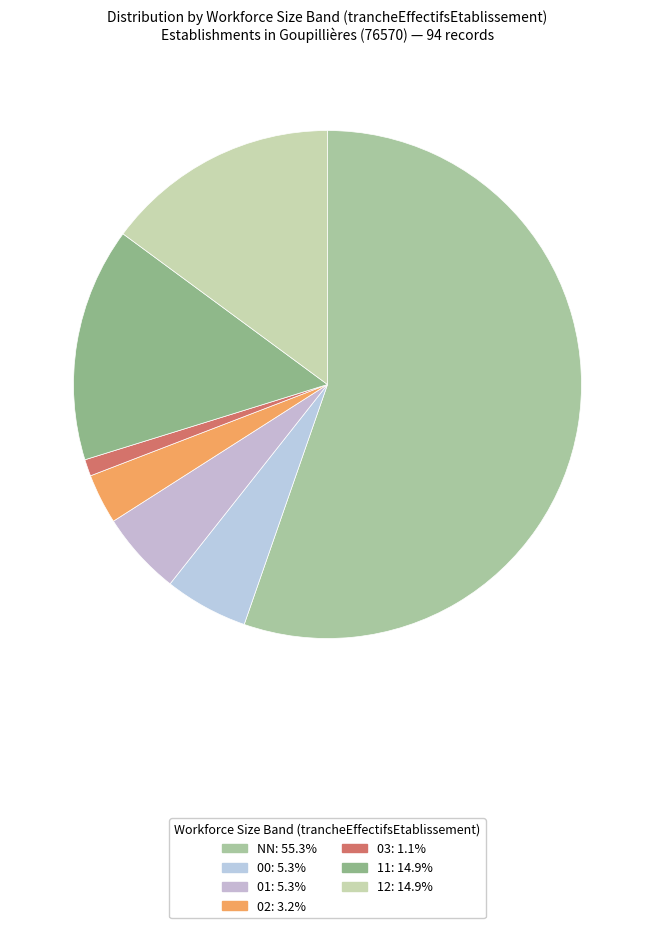

Is 02 the majority of the pie?

No